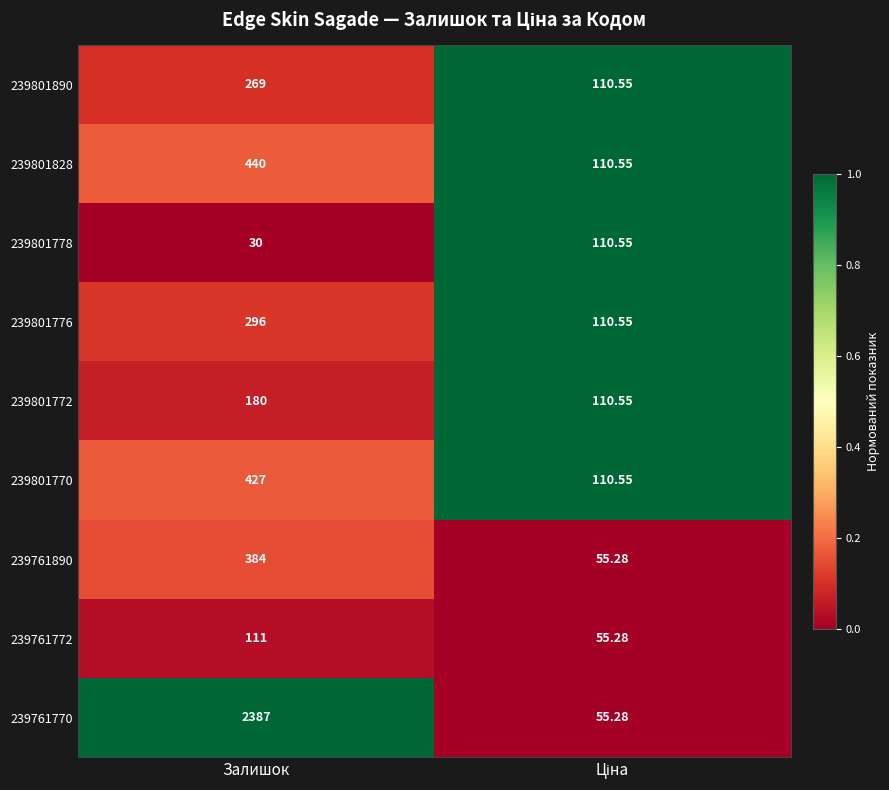

Count the number of categories in the chart.

2